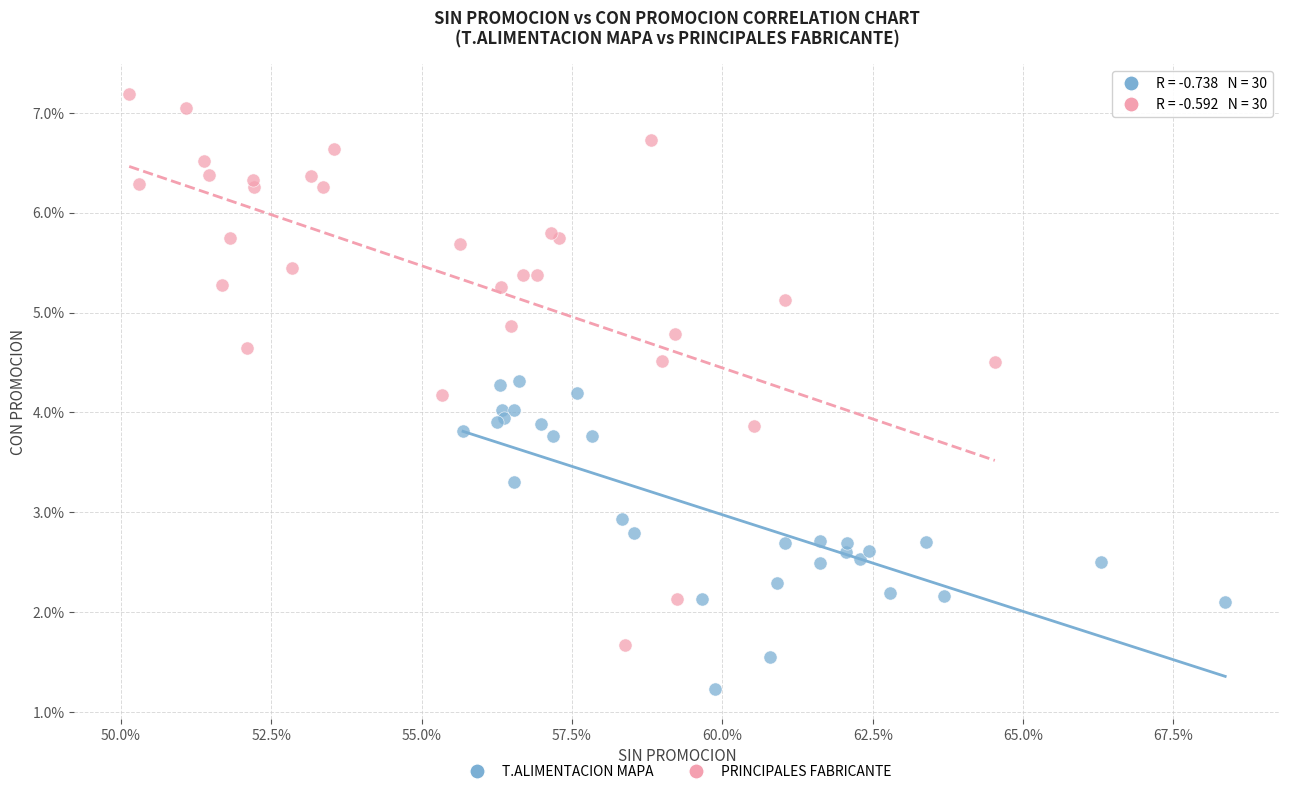

Which series reaches the minimum Y coordinate?

T.ALIMENTACION MAPA